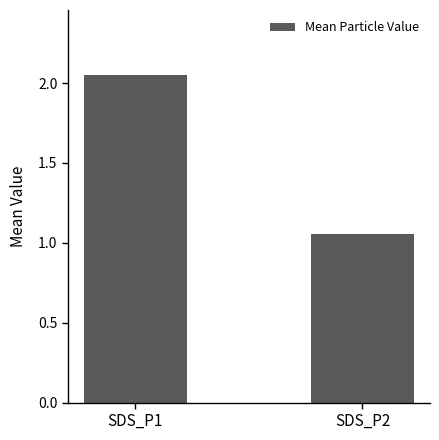

How many values are below 2?

1